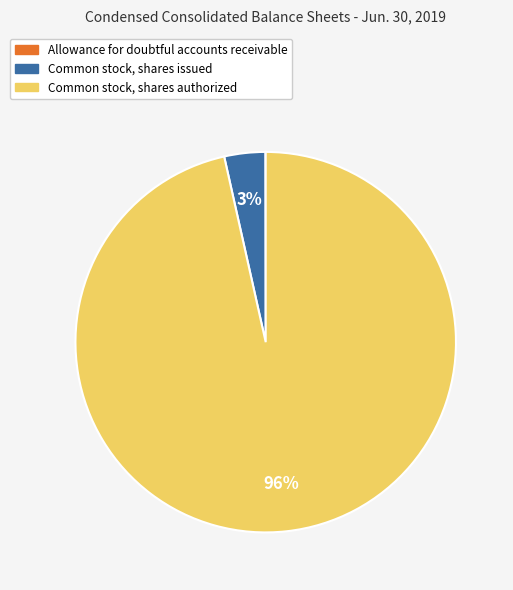

Is Common stock, shares authorized the majority of the pie?

Yes